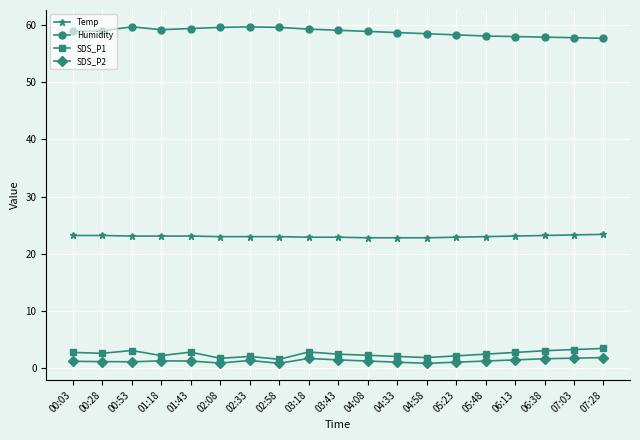

True or false: Temp and SDS_P2 cross at least once.

False